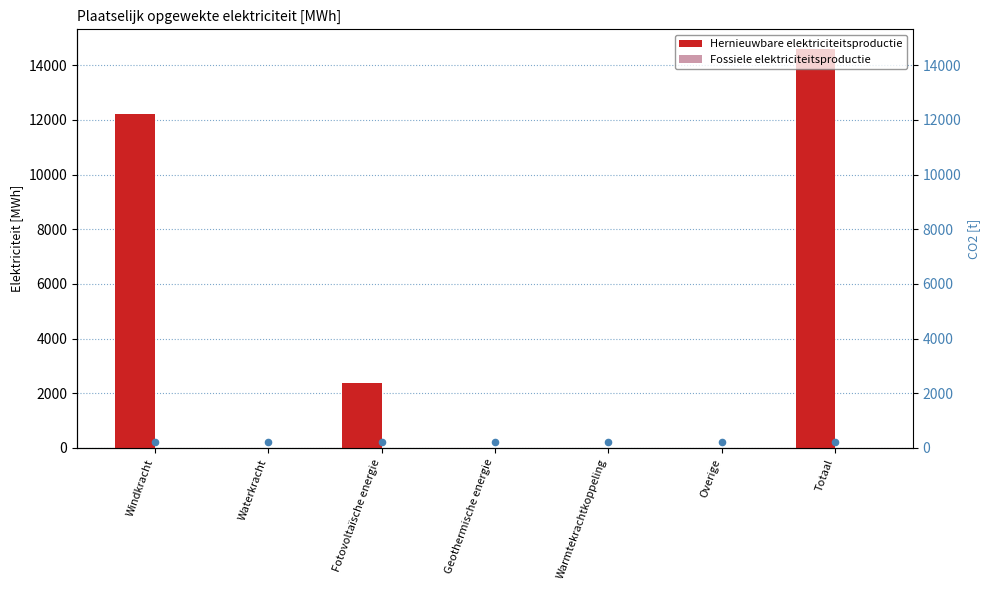

Is the value of Hernieuwbare elektriciteitsproductie at Geothermische energie greater than the value of Fossiele elektriciteitsproductie at Windkracht?

No